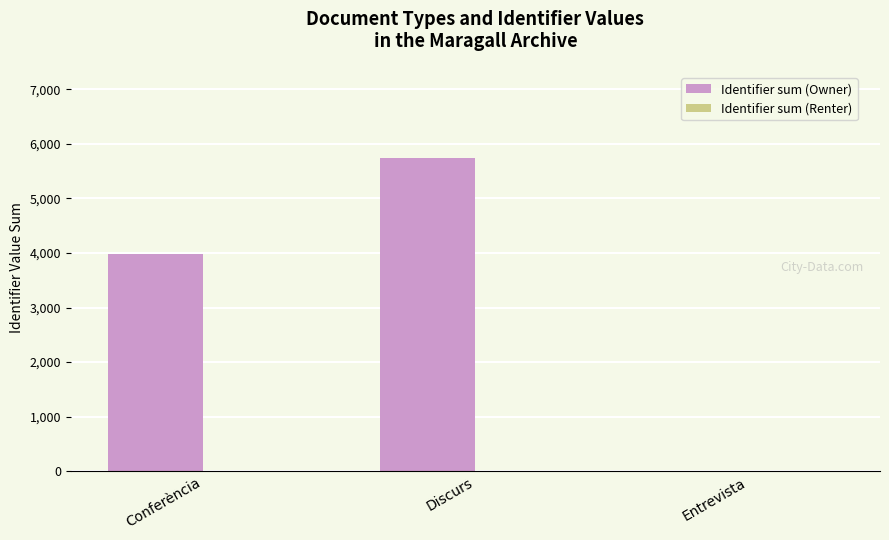

Where is the data nearest to the value 2872?

Conferència